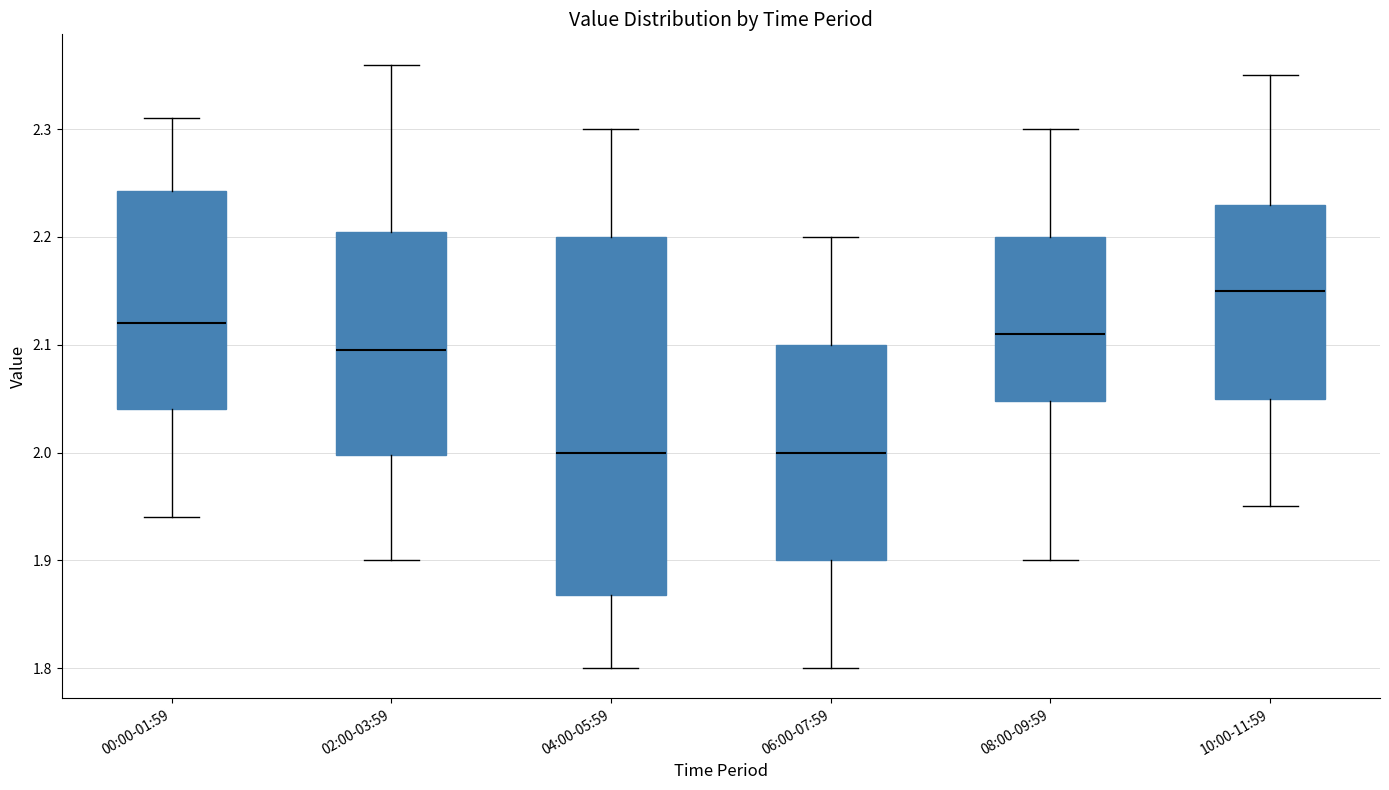

Reading left to right, transcribe this box plot: for each box, give where its median line is, the range the box spans, and where its two whiskers end, as read against the y-axis. The values are not printed on the chart, so give them approximately, as read against the axis.

00:00-01:59: median 2.12, box 2.04 to 2.24, whiskers 1.94 to 2.31
02:00-03:59: median 2.10, box 2.00 to 2.21, whiskers 1.90 to 2.36
04:00-05:59: median 2.00, box 1.87 to 2.20, whiskers 1.80 to 2.30
06:00-07:59: median 2.00, box 1.90 to 2.10, whiskers 1.80 to 2.20
08:00-09:59: median 2.11, box 2.05 to 2.20, whiskers 1.90 to 2.30
10:00-11:59: median 2.15, box 2.05 to 2.23, whiskers 1.95 to 2.35